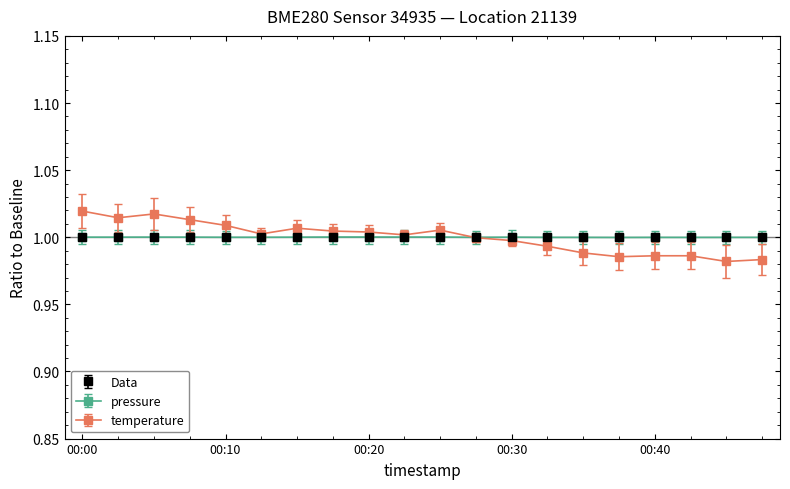

Which series has the widest spread of values?

temperature